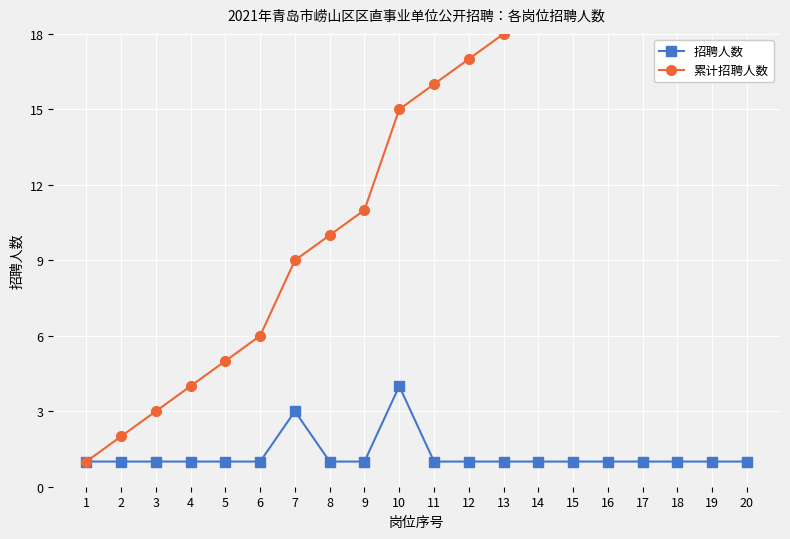

What is the value of the 累计招聘人数 point at the 8th from the left?

10